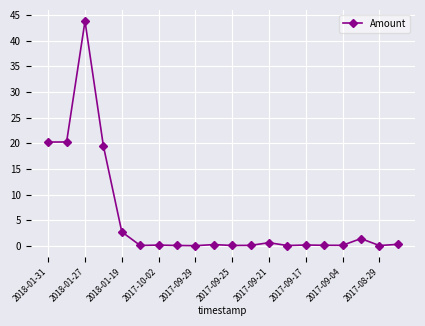

How many distinct data groups are displayed?

1